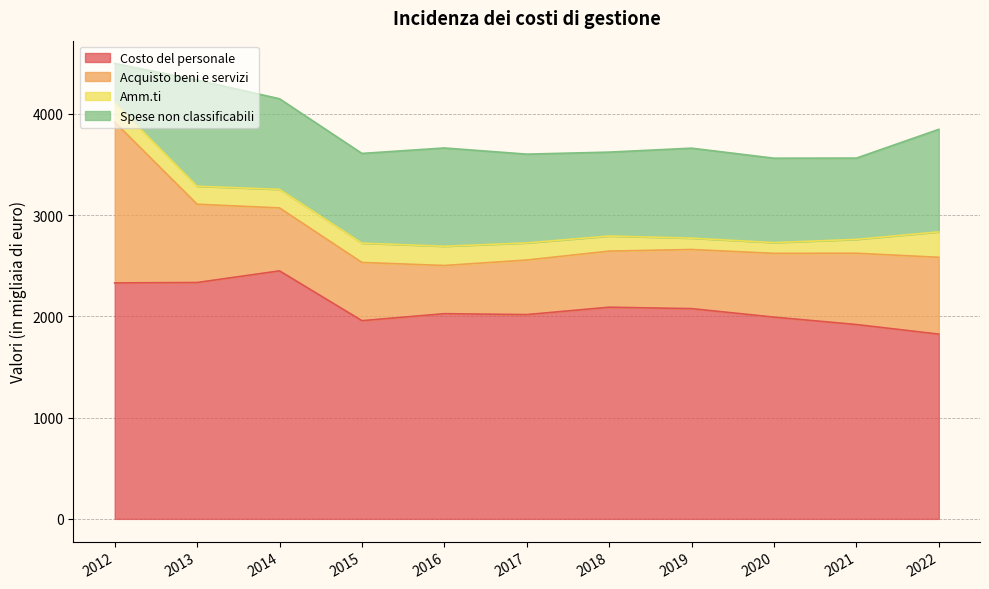

What is the smallest value displayed?

106